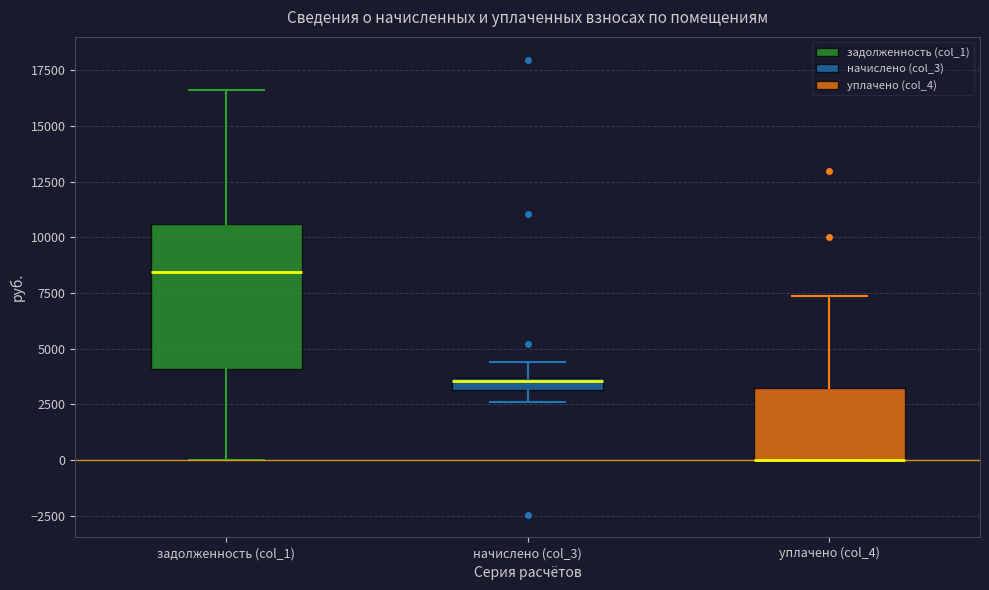

Where is the upper edge of the box for уплачено (col_4) on the y-axis? The values are not printed on the chart, so give them approximately, as read against the axis.

3000